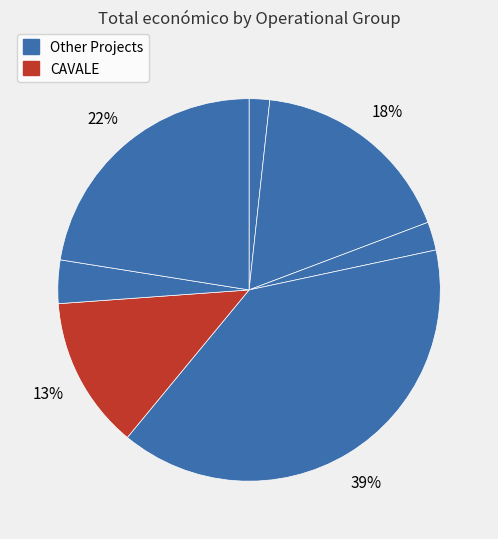

How many segments does this pie chart have?

7